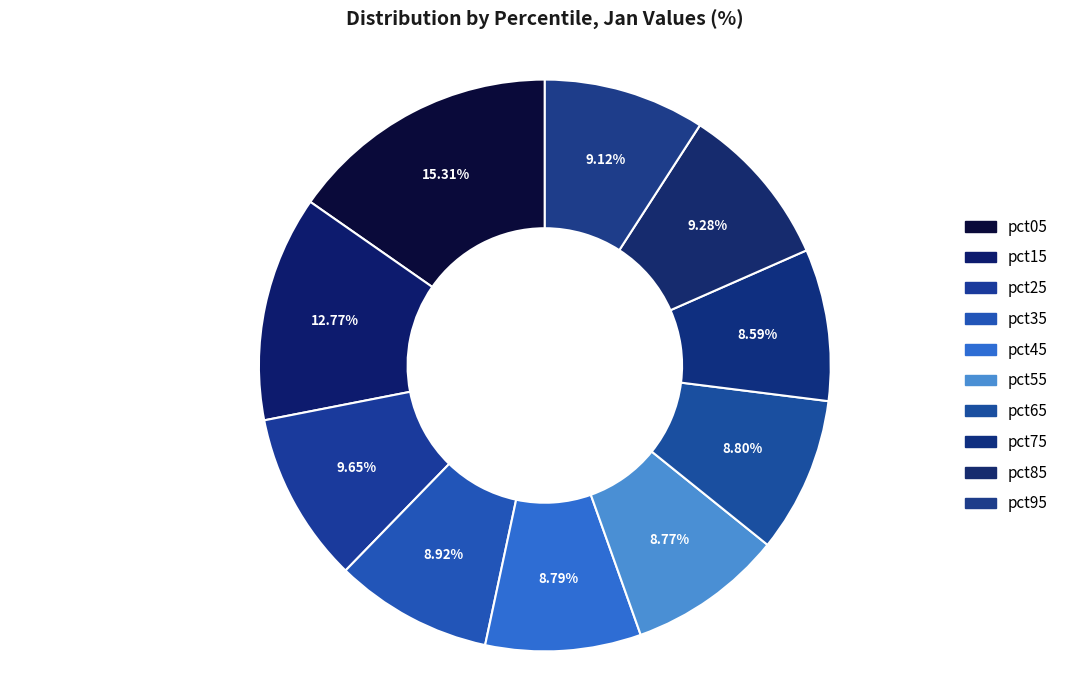

Combined, what portion of the pie is pct85 and pct75?

17.9%